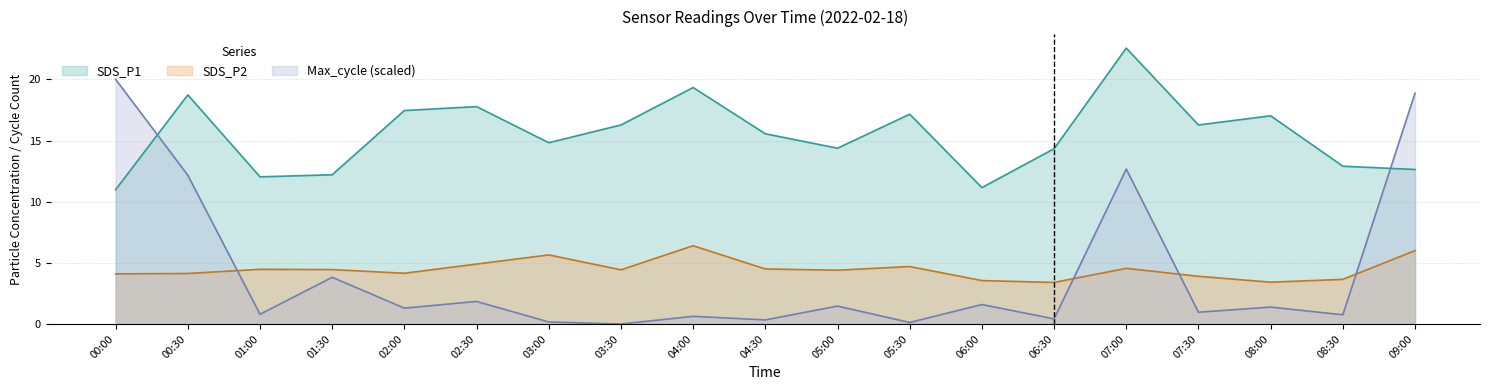

At which label does SDS_P1 first exceed 15?

00:30